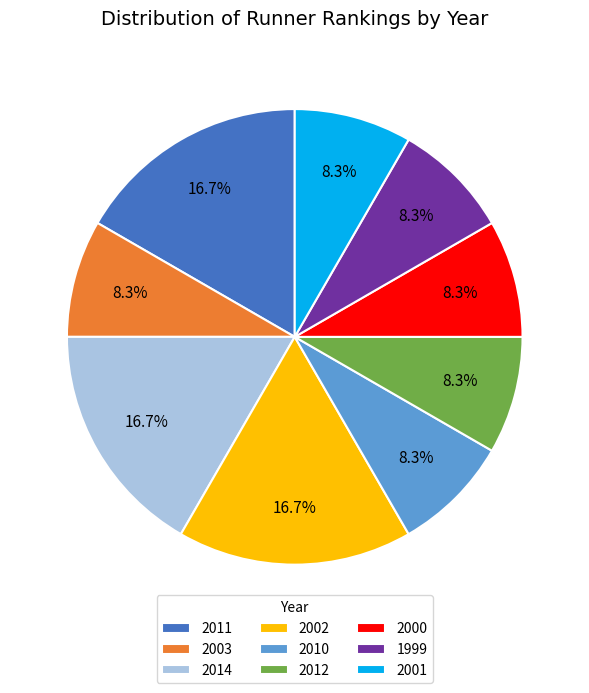

To the nearest percent, what is the combined percentage of 2011 and 2002?

33%